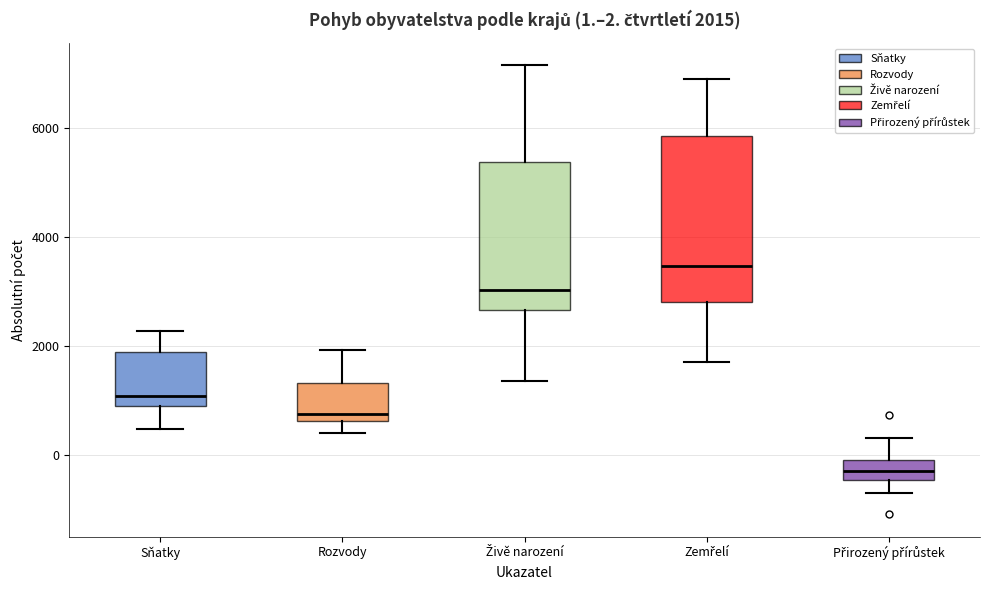

Which box is the tallest, from its lower edge to its upper edge?

Zemřelí